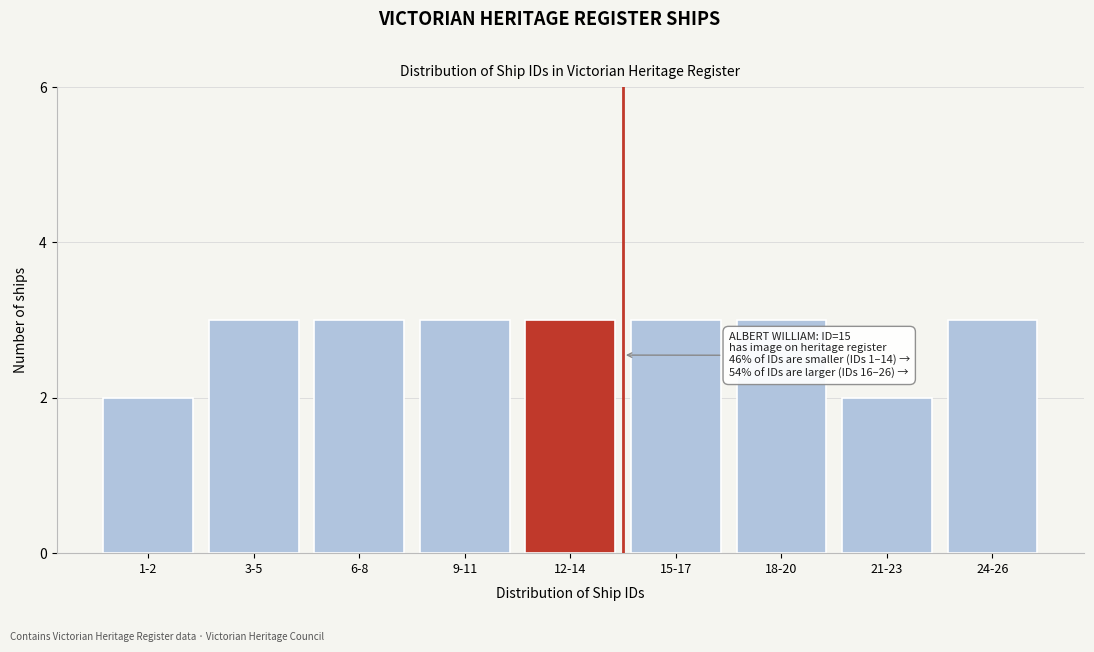

Reading left to right, what are all the values shown in this chart?

1-2=2	3-5=3	6-8=3	9-11=3	12-14=3	15-17=3	18-20=3	21-23=2	24-26=3